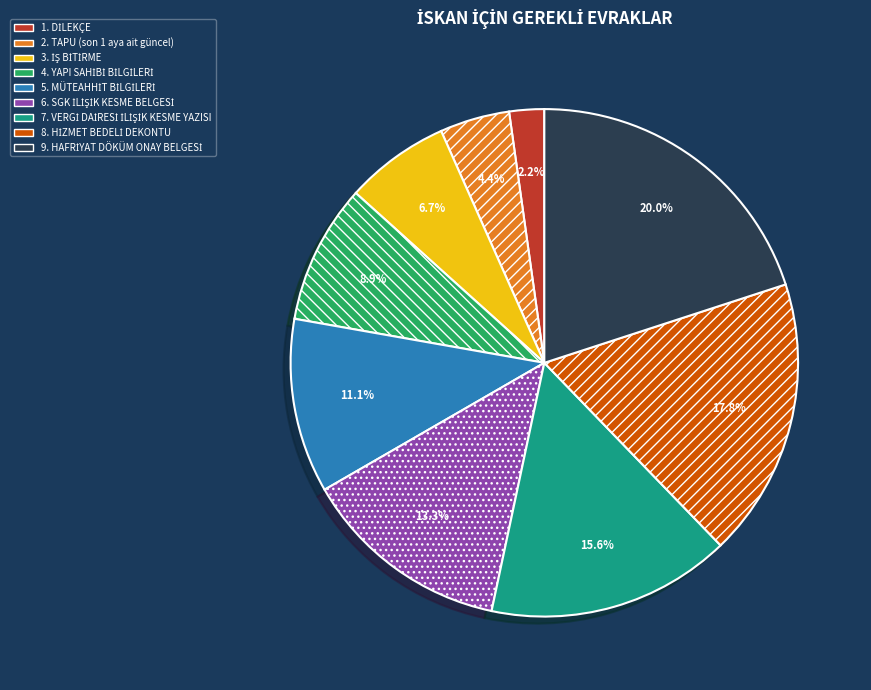

Is there a majority slice in this chart?

No